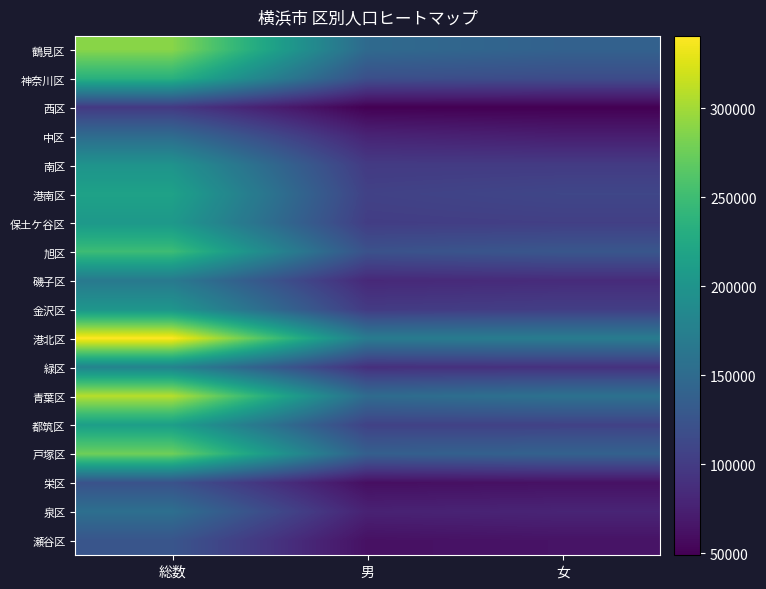

Which series has the largest total across all categories?

港北区